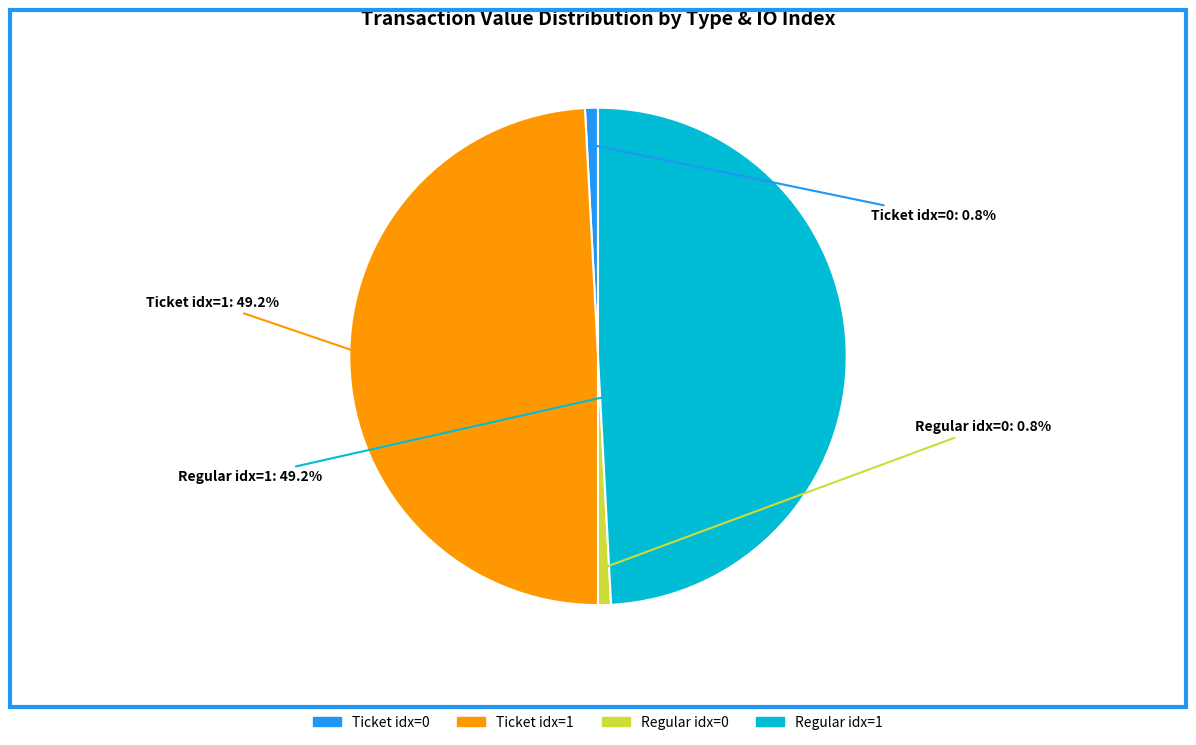

Is there a majority slice in this chart?

No